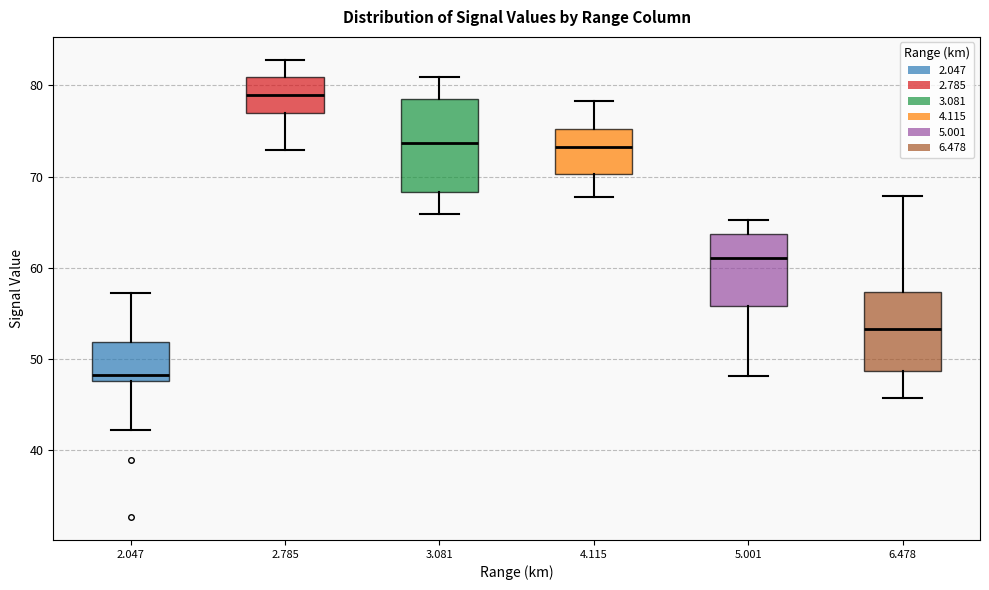

Which box is the tallest, from its lower edge to its upper edge?

3.081